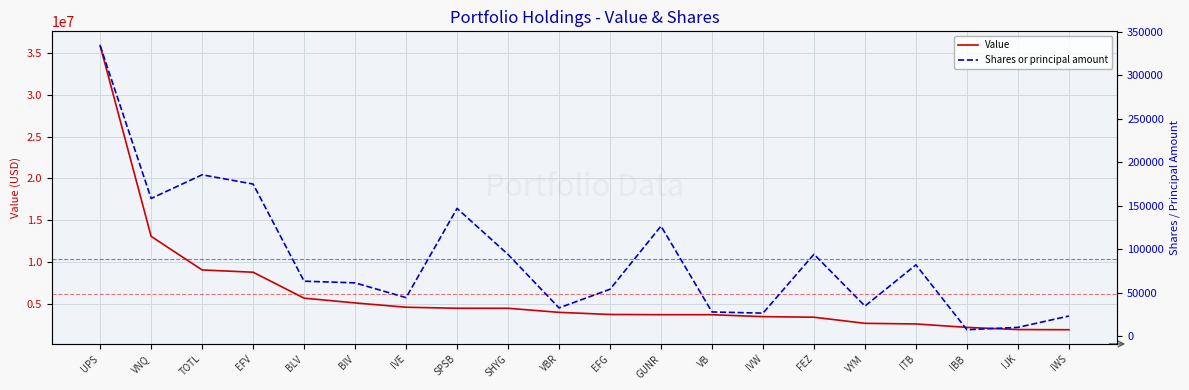

Rank the categories by Shares or principal amount value from lowest to highest.

IBB, IJK, IWS, IVW, VB, VBR, VYM, IVE, EFG, BIV, BLV, ITB, SHYG, FEZ, GUNR, SPSB, VNQ, EFV, TOTL, UPS